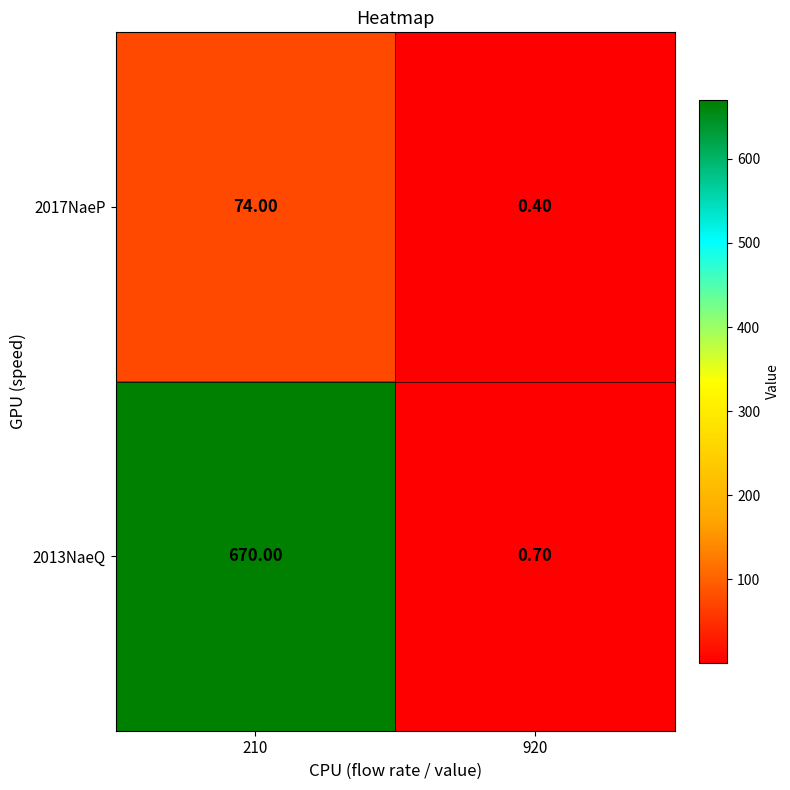

List the series in order of their peak value, highest first.

2013NaeQ, 2017NaeP